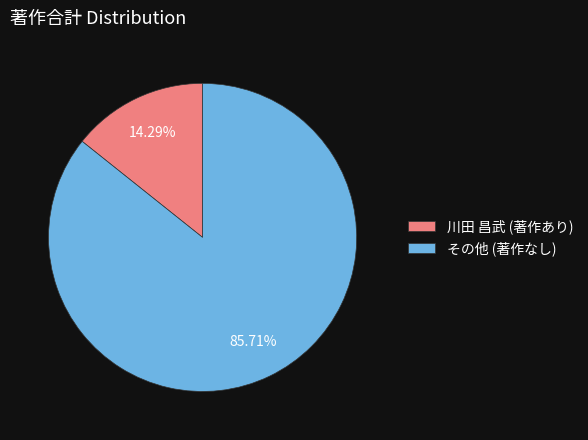

To the nearest percent, what is the difference between the largest and smallest slice percentages?

71%